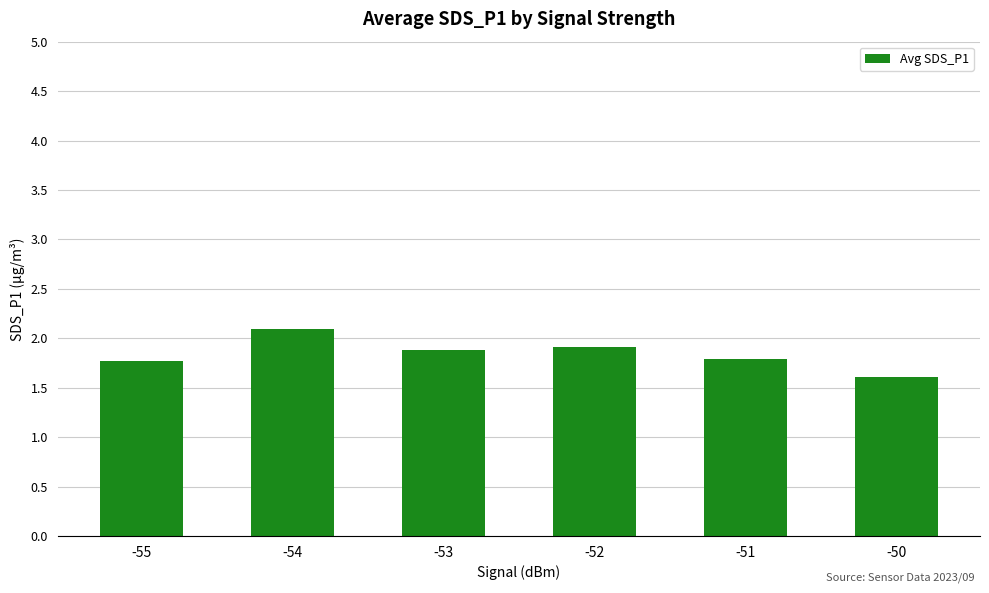

Between -51 and -52, which is larger?

-52